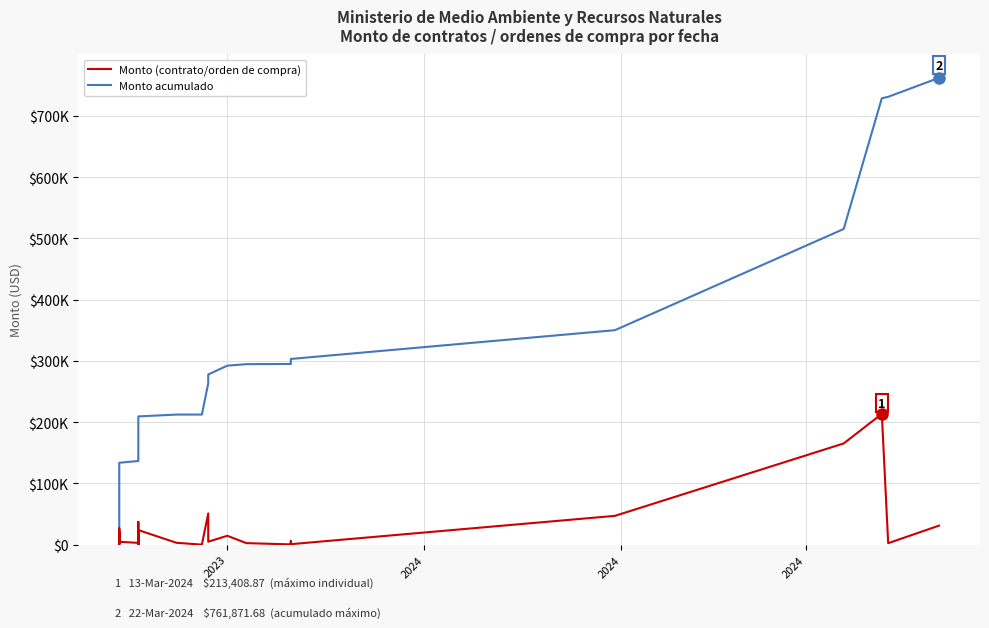

How many values in the Monto (contrato/orden de compra) series are below 5394?

20